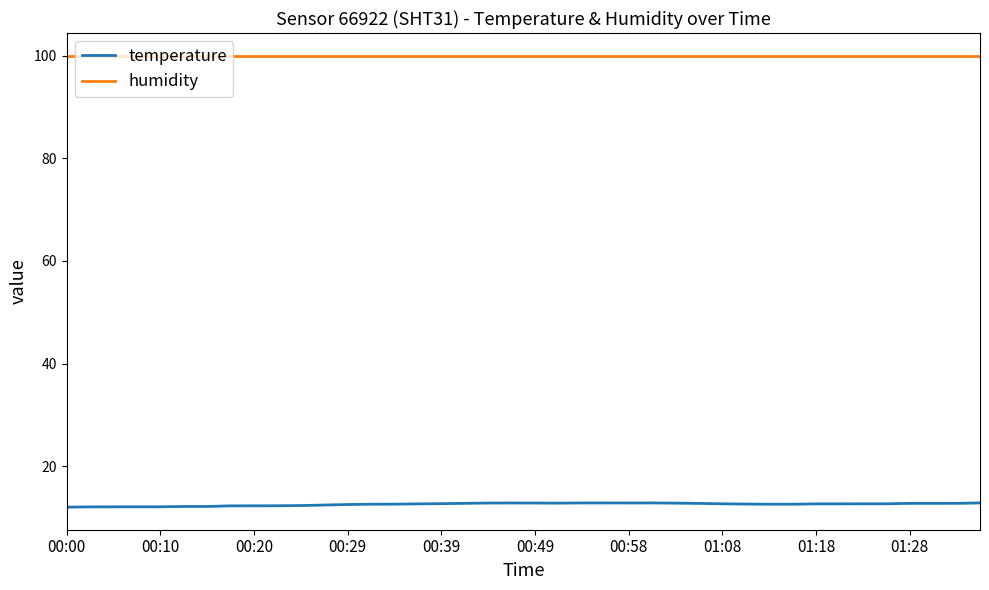

True or false: humidity and temperature cross at least once.

False